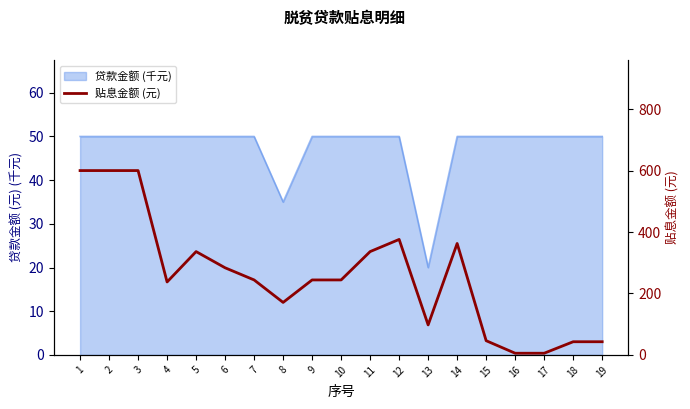

Count the number of categories in the chart.

19